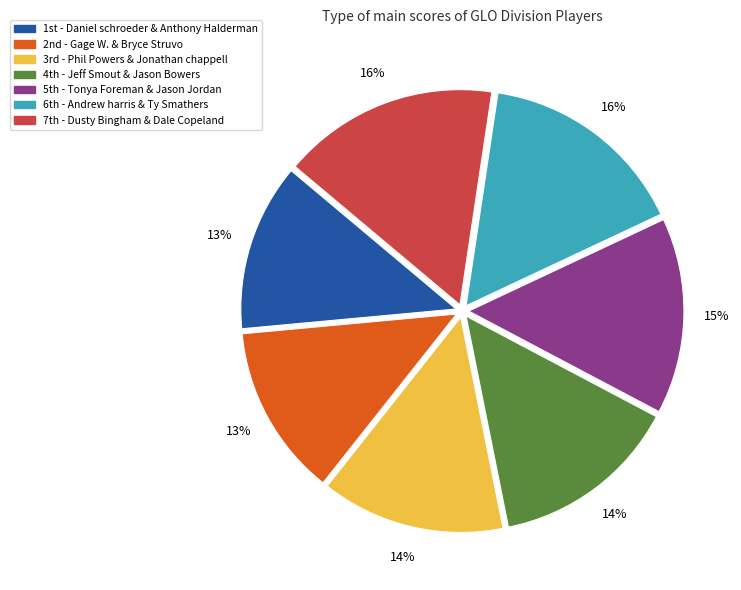

How many slices are in this pie chart?

7